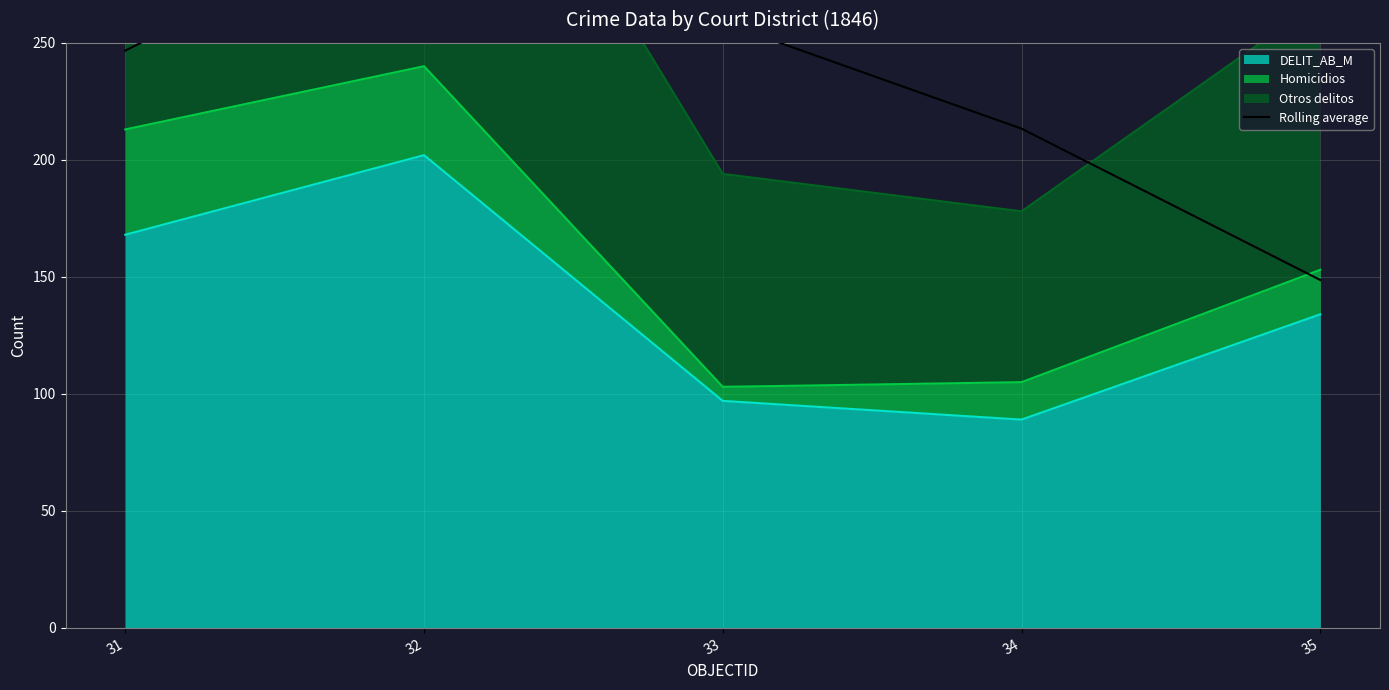

True or false: DELIT_AB_M has a value of 309 at 32.

False